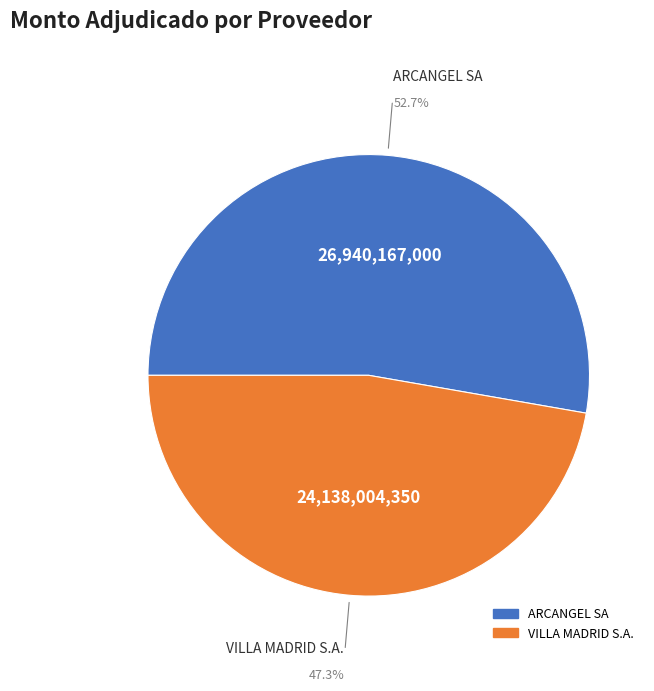

What is the largest slice in the pie chart?

ARCANGEL SA